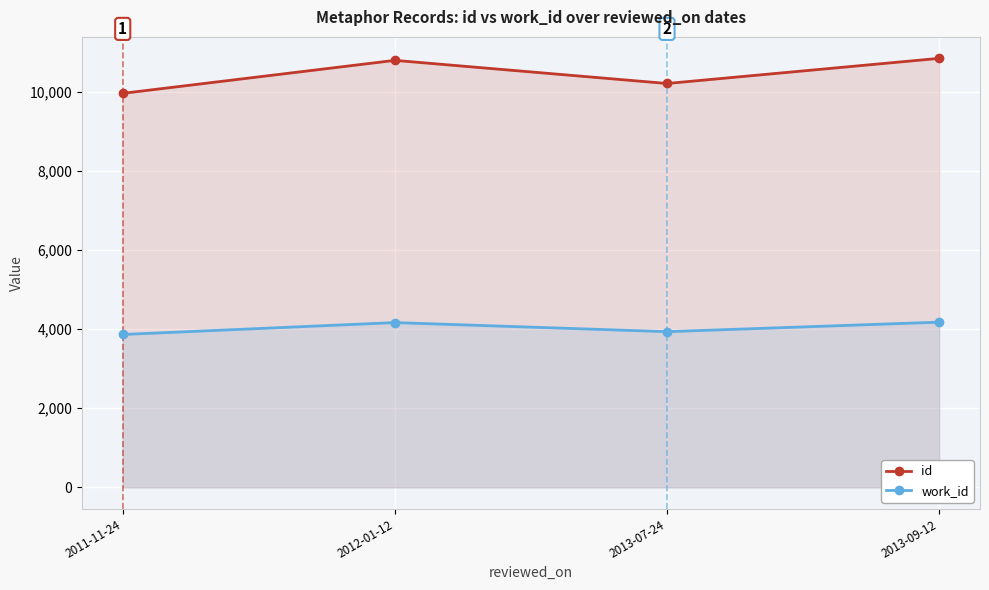

What is the label of the 1st point from the right?

2013-09-12